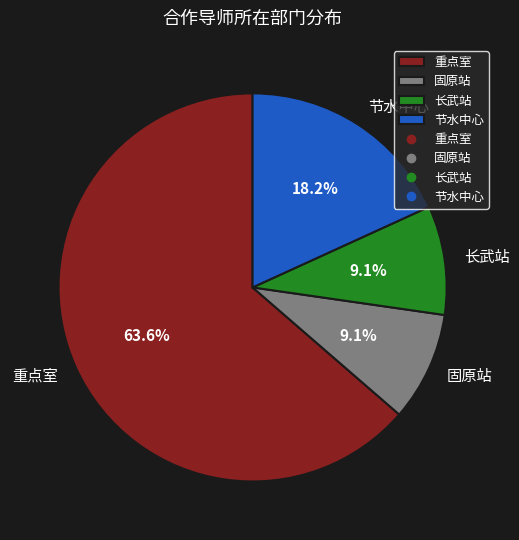

To the nearest percent, what is the difference between the 重点室 and 节水中心 slice percentages?

45%